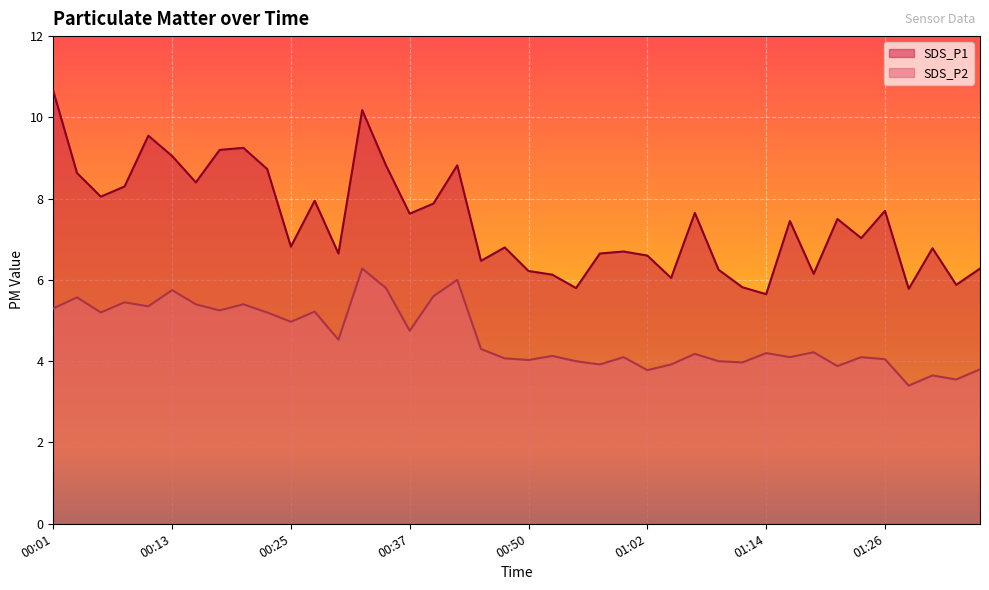

What is the average value of the SDS_P2 series?

4.6